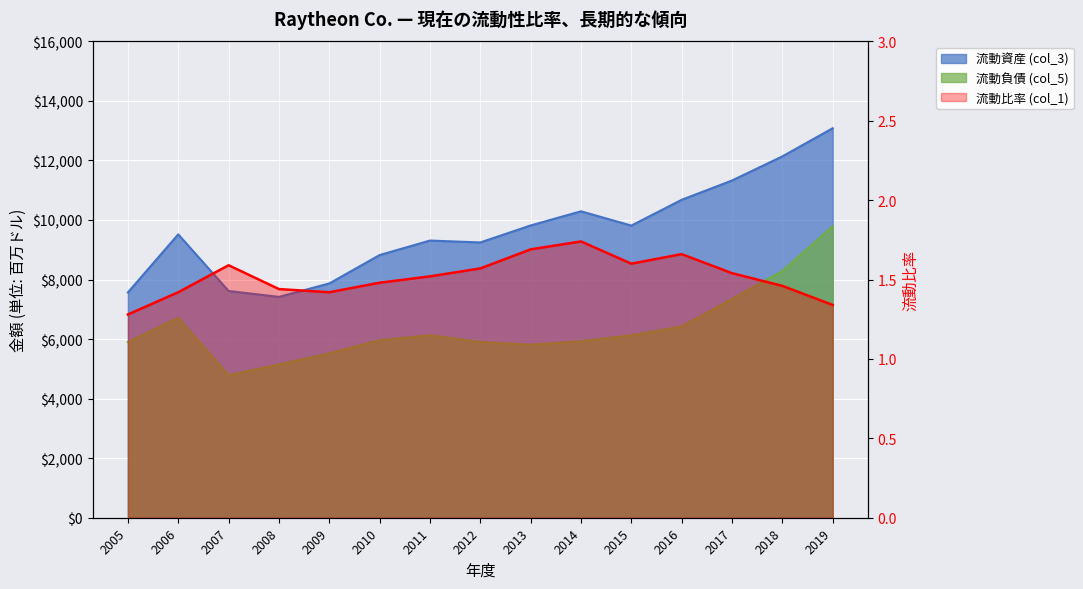

Reading left to right, extract all data points from this chart.

流動資産 (col_3): 7567.0	9517.0	7616.0	7417.0	7868.0	8822.0	9309.0	9246.0	9816.0	10292.0	9812.0	10678.0	11326.0	12136.0	13082.0
流動負債 (col_5): 5900.0	6715.0	4788.0	5149.0	5523.0	5960.0	6130.0	5902.0	5810.0	5930.0	6126.0	6427.0	7348.0	8288.0	9791.0
流動比率 (col_1): 1.3	1.4	1.6	1.4	1.4	1.5	1.5	1.6	1.7	1.7	1.6	1.7	1.5	1.5	1.3